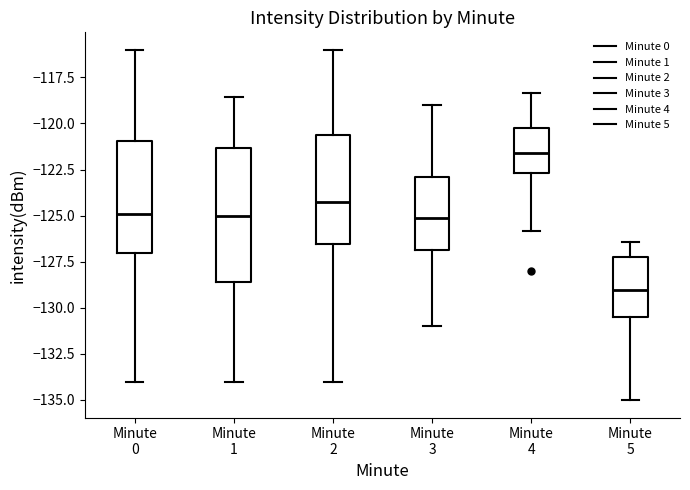

Which box's median line is the lowest?

Minute 5